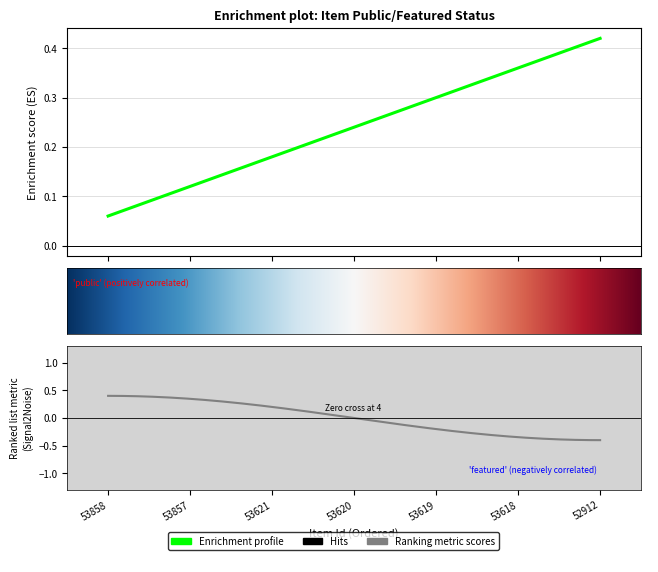

True or false: public has a value of 2 at 53858.

False